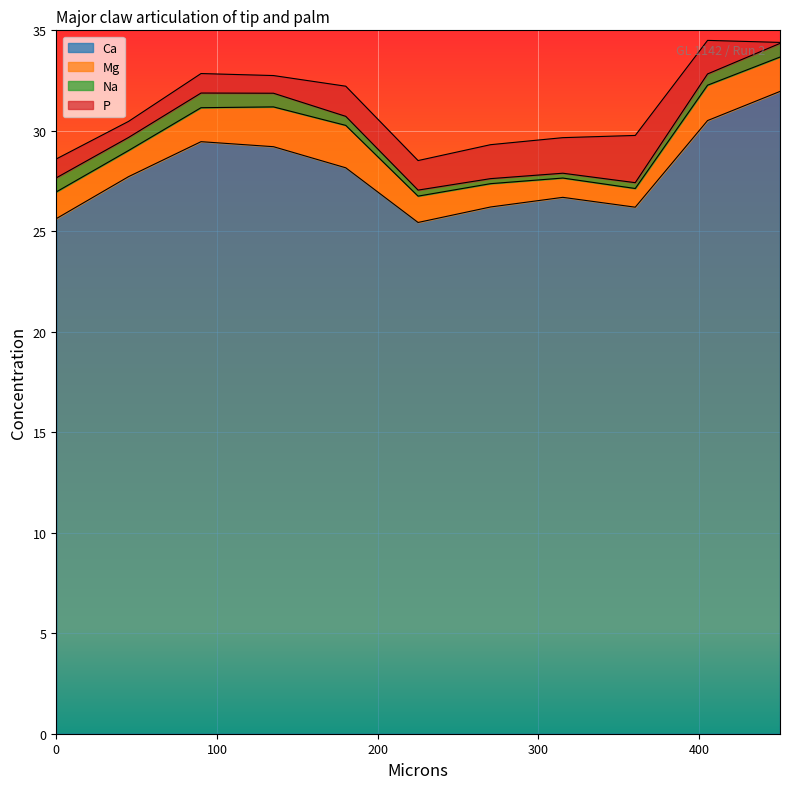

What are all the series names shown in the legend?

Ca, Mg, Na, P